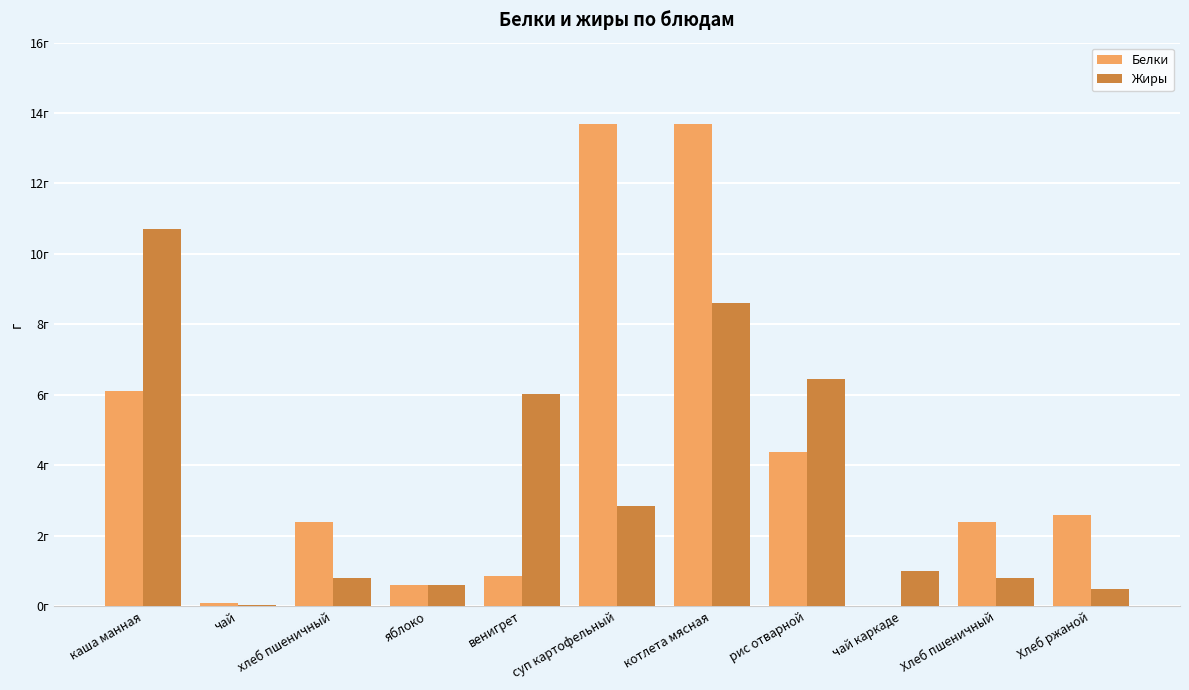

At which label does Белки reach its minimum?

чай каркаде